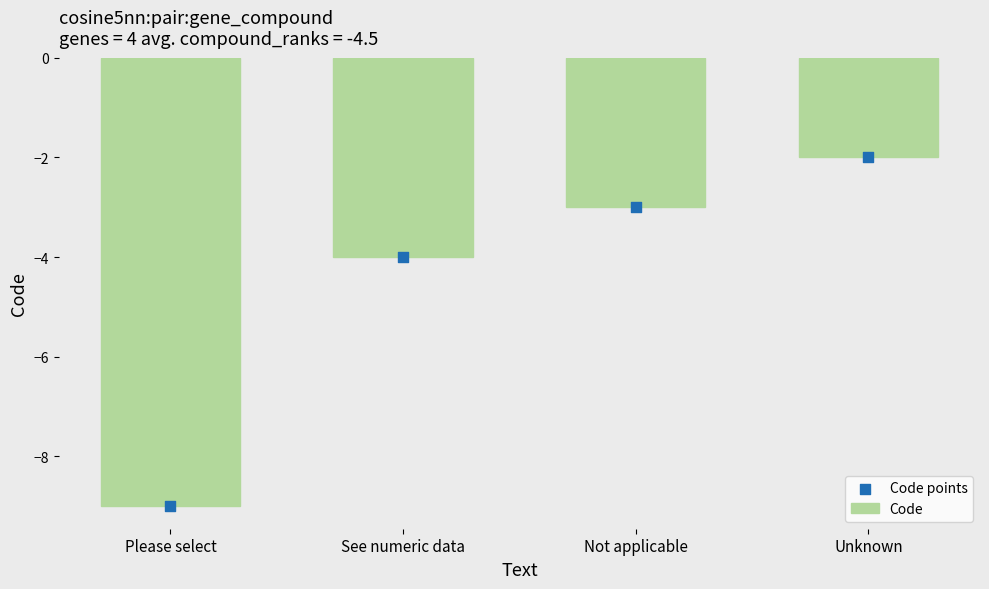

What are all the series names shown in the legend?

Code, Code points